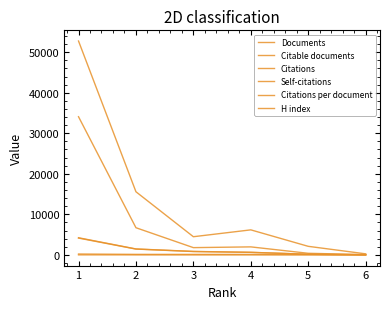

Reading left to right, list all the values displayed in this chart.

Documents: 1=4234.0	2=1467.0	3=863.0	4=640.0	5=162.0	6=31.0
Citable documents: 1=4150.0	2=1442.0	3=832.0	4=628.0	5=159.0	6=29.0
Citations: 1=52755.0	2=15576.0	3=4487.0	4=6178.0	5=2117.0	6=265.0
Self-citations: 1=34084.0	2=6705.0	3=1795.0	4=1981.0	5=399.0	6=87.0
Citations per document: 1=12.5	2=10.6	3=5.2	4=9.7	5=13.1	6=8.6
H index: 1=222.0	2=133.0	3=128.0	4=120.0	5=74.0	6=30.0